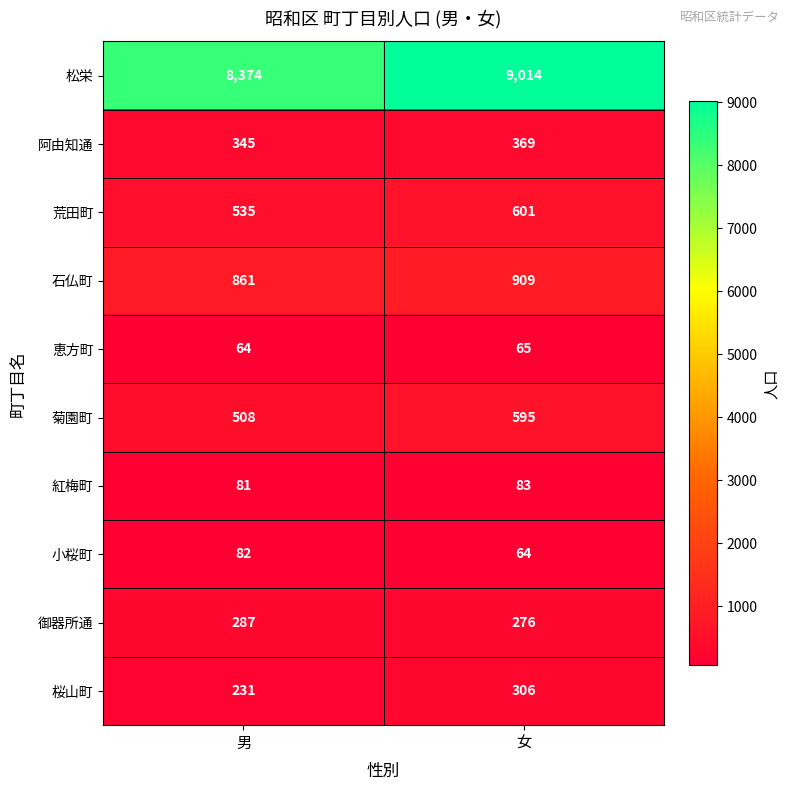

The 小桜町 series shows 82 at 男. True or false?

True